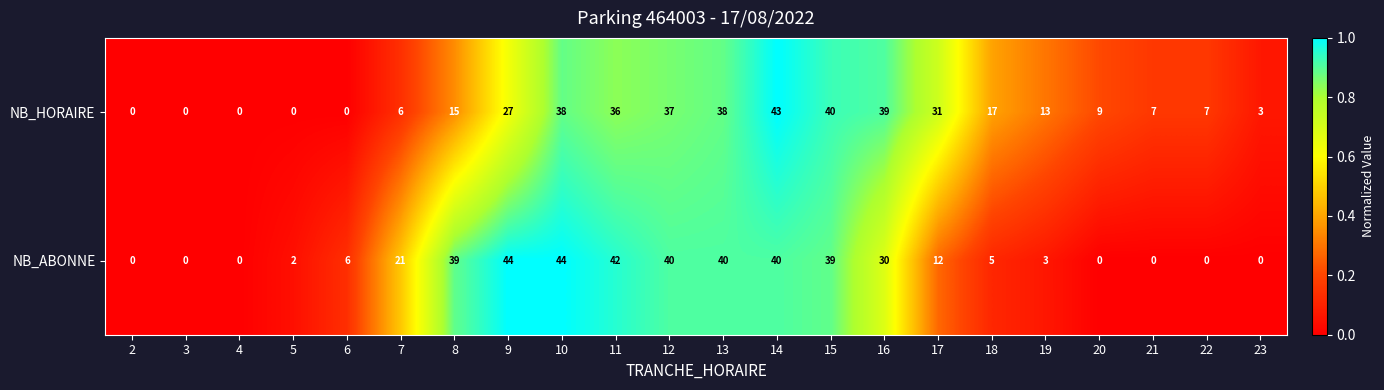

Count the number of data series in this chart.

2